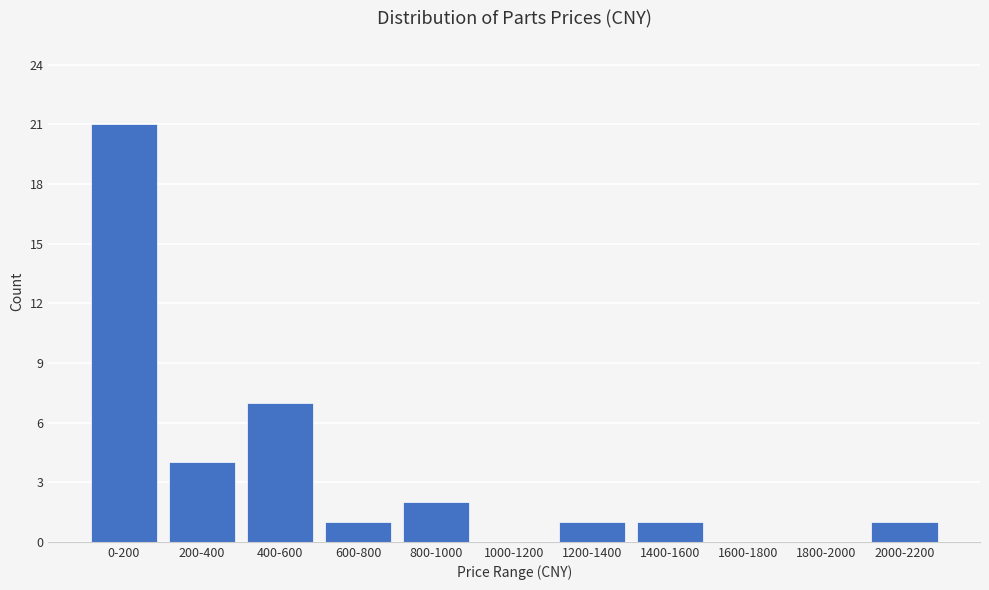

Reading left to right, extract all data points from this chart.

0-200=21	200-400=4	400-600=7	600-800=1	800-1000=2	1000-1200=0	1200-1400=1	1400-1600=1	1600-1800=0	1800-2000=0	2000-2200=1